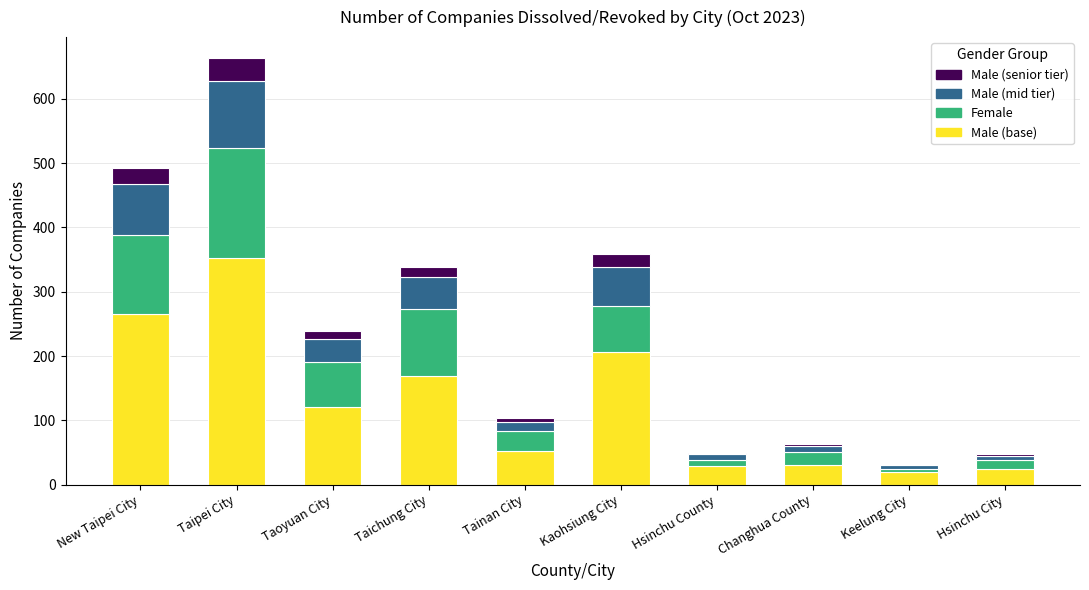

At which category is the sum across all series the highest?

Taipei City